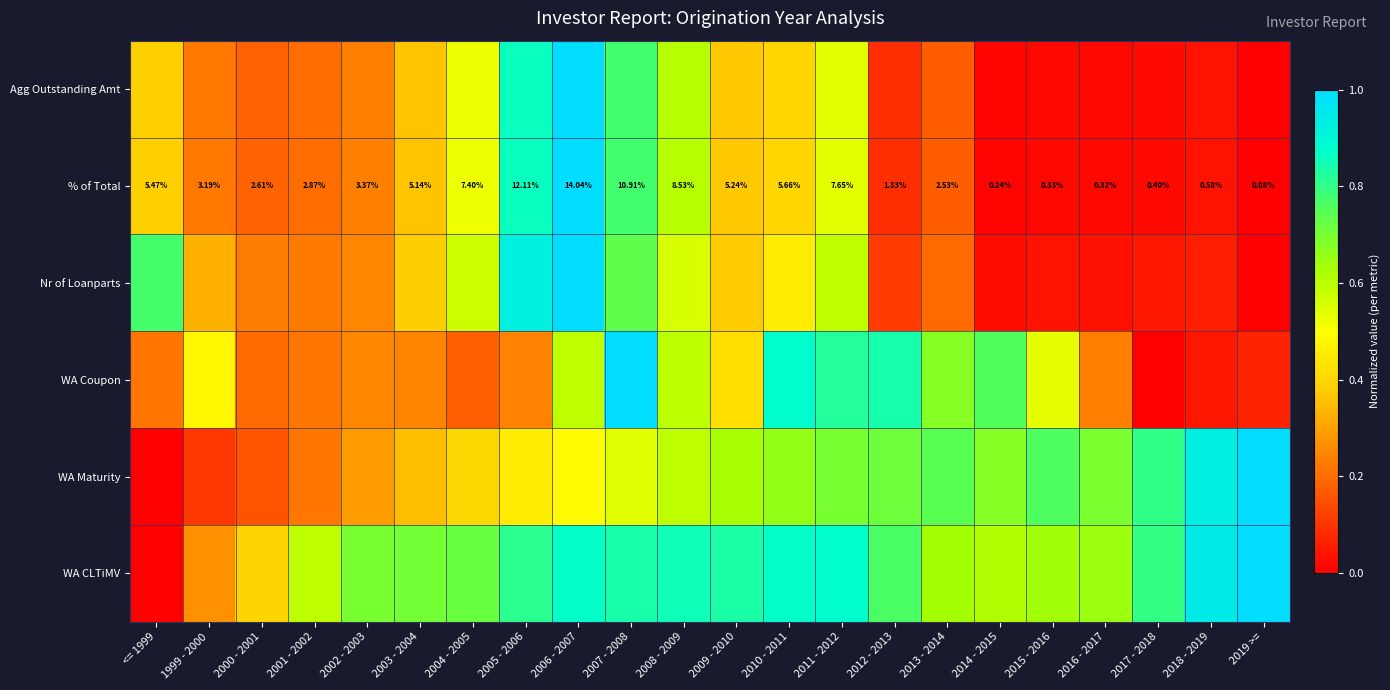

Between 2009 - 2010 and 2017 - 2018, which is larger?

2009 - 2010